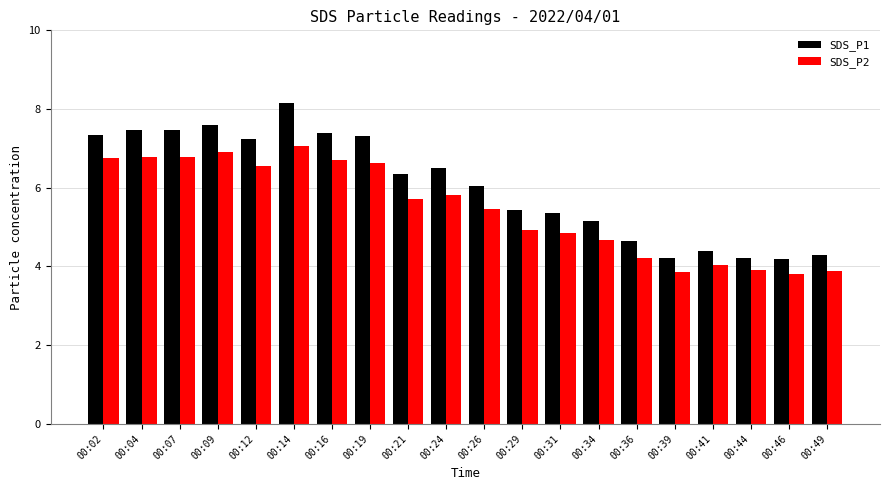

How many groups of bars are there?

20